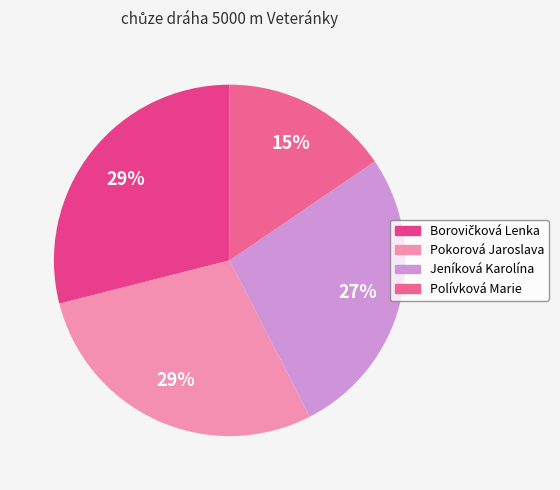

To the nearest percent, what is the combined percentage of Polívková Marie and Pokorová Jaroslava?

44%